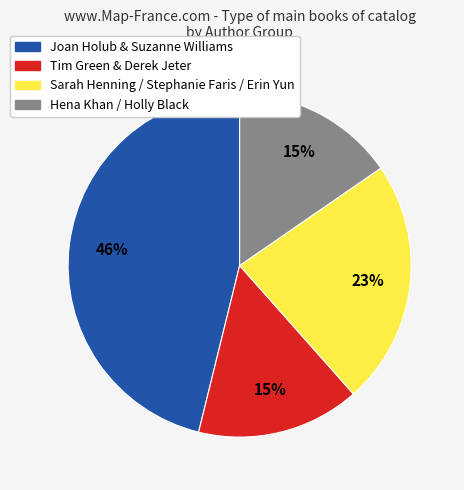

Is there a majority slice in this chart?

No